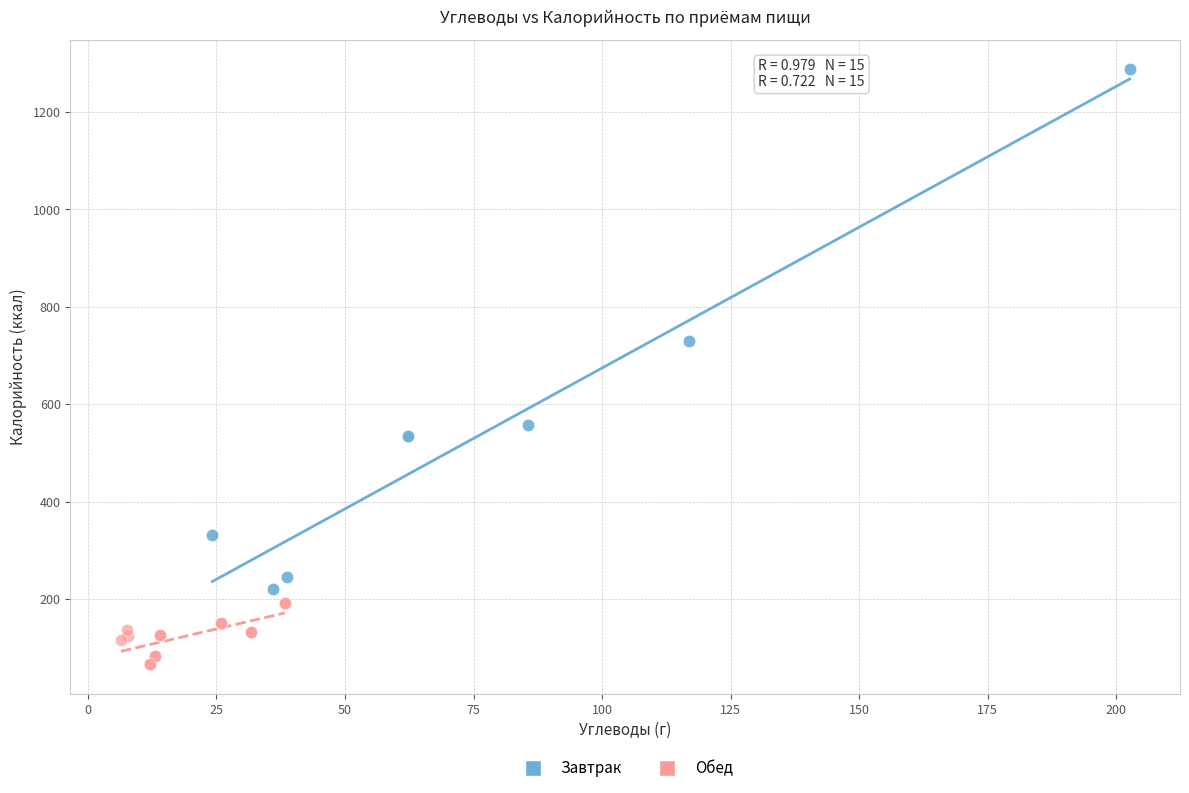

Which series contains the lowest Y value?

Обед